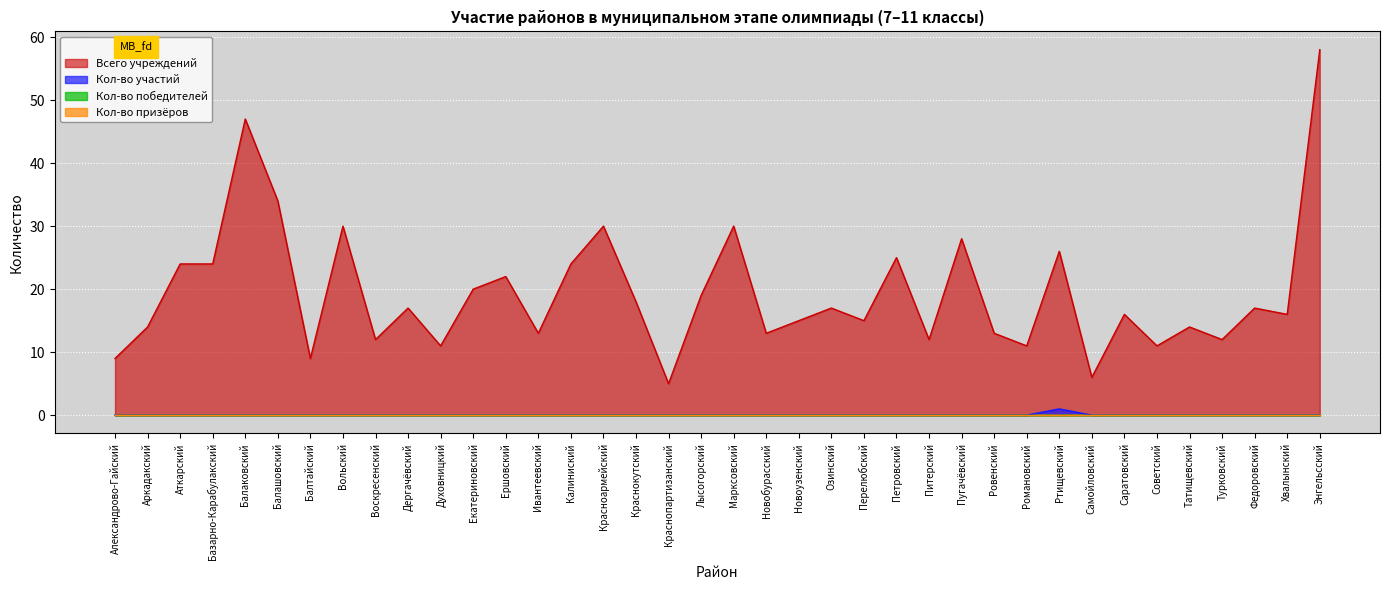

True or false: Кол-во участий and Всего учреждений cross at least once.

False